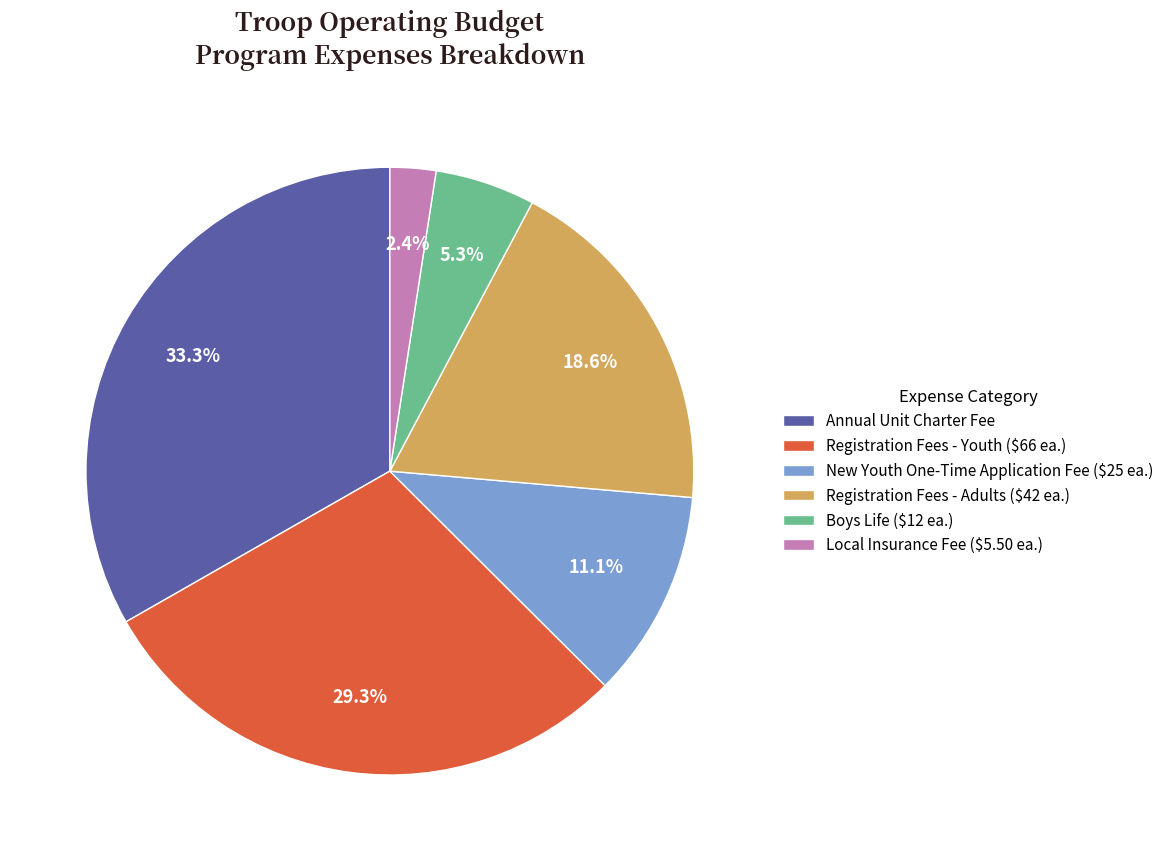

Between Annual Unit Charter Fee and Boys Life ($12 ea.), which is larger?

Annual Unit Charter Fee